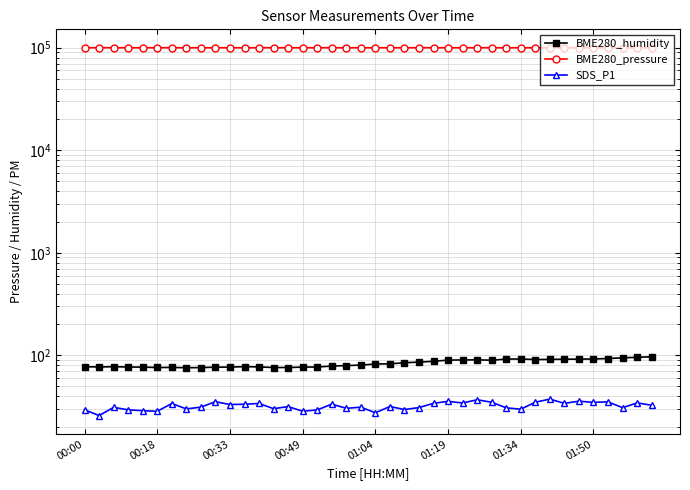

Reading left to right, extract all data points from this chart.

BME280_humidity: 77.4	77.0	77.5	76.9	76.7	76.1	76.2	75.7	75.9	76.6	76.8	77.6	77.0	76.0	76.0	76.7	77.0	78.5	79.5	80.2	82.3	82.6	84.6	85.9	87.4	89.8	90.1	90.3	89.6	91.9	92.1	91.0	91.2	91.6	91.8	92.1	93.1	94.5	95.5	96.9
BME280_pressure: 99995.0	99996.0	99991.9	99991.8	99988.7	99988.4	99989.7	99978.1	99994.8	99987.2	99980.7	99979.7	99980.0	99981.2	99977.6	99994.0	99993.0	99992.3	99996.9	99991.4	99993.6	99985.5	99987.9	99993.9	99991.7	99993.8	99989.7	99982.7	99974.4	99987.4	99977.9	99978.1	99975.3	99970.9	99977.7	99974.2	99970.8	99963.6	99957.9	99959.8
SDS_P1: 29.4	25.8	31.1	29.4	28.8	28.4	33.9	30.0	31.2	35.3	33.1	33.3	33.9	30.2	31.6	28.5	29.3	33.4	30.4	31.2	27.5	31.7	29.6	30.9	34.0	35.5	34.3	36.9	34.9	30.7	29.8	34.9	37.4	34.0	35.7	34.8	35.1	30.9	34.3	32.6